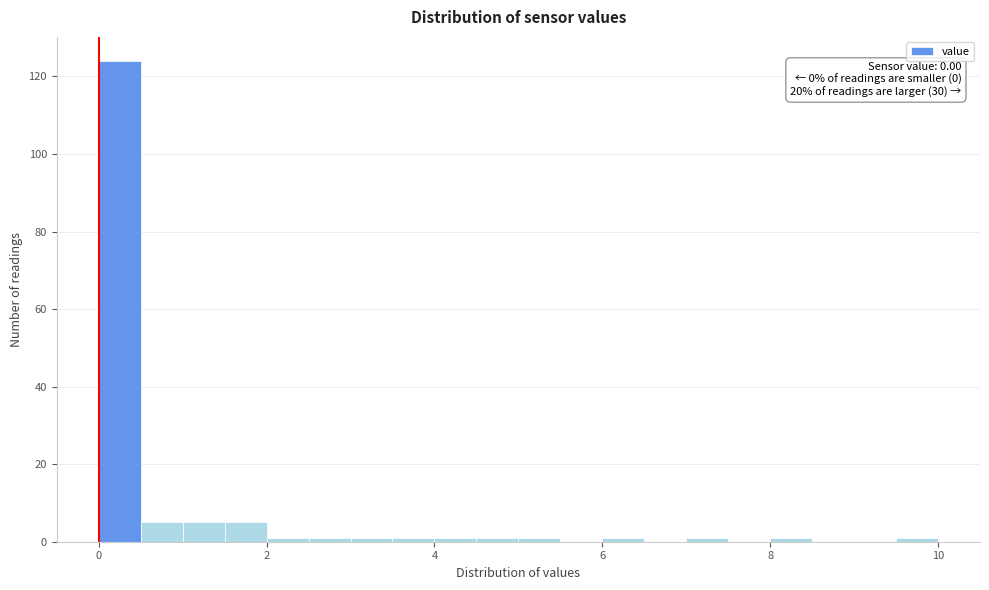

Read against the x-axis, roughly where is the centre of the tallest bar?

0.2